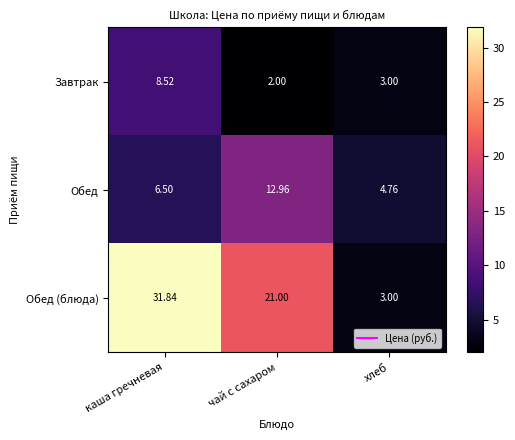

Count the number of data series in this chart.

3